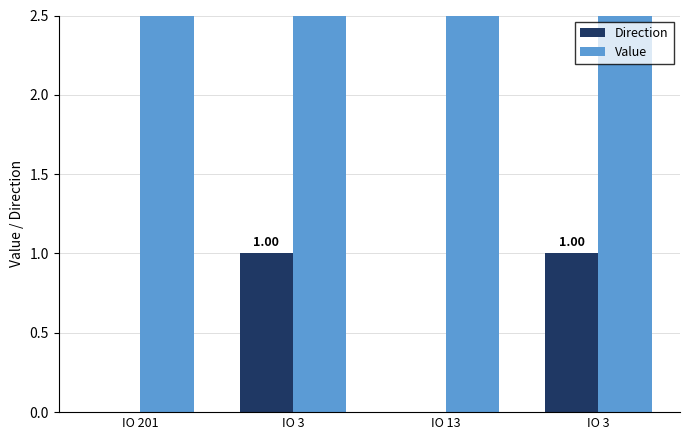

Read the Value value at IO 13.

11.7